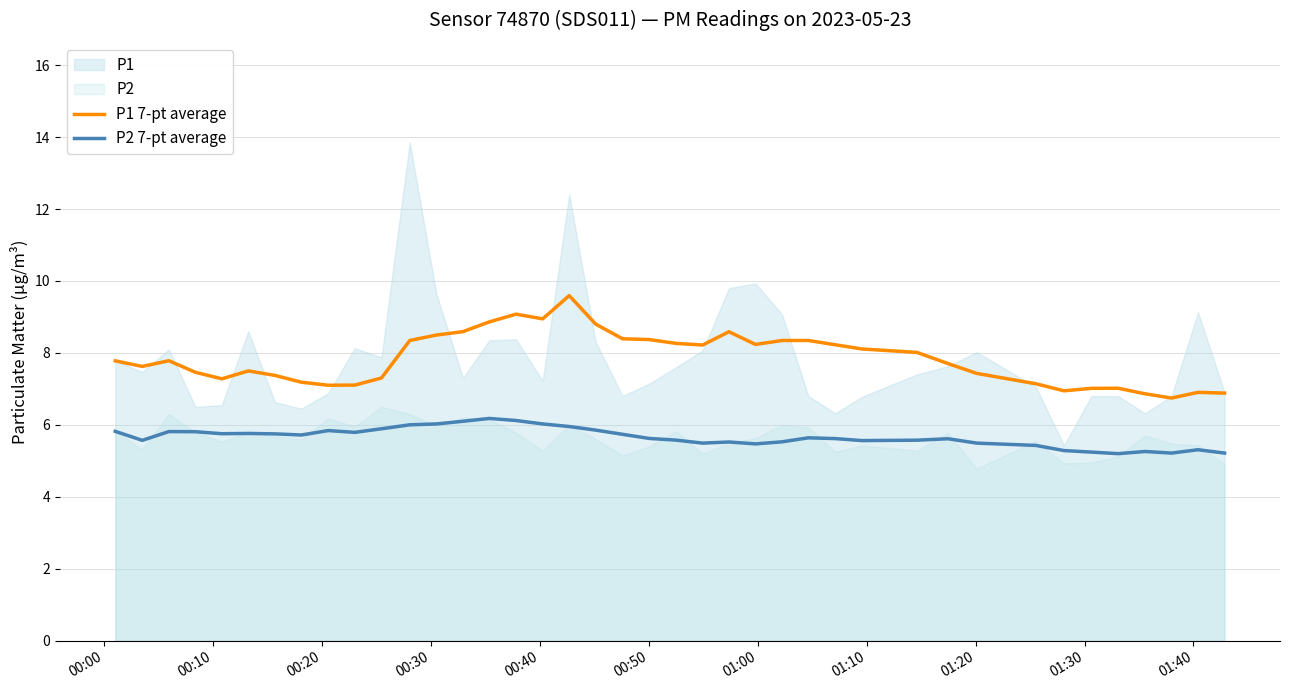

True or false: P2 7-pt average has more than 0 points higher than both neighbors.

True